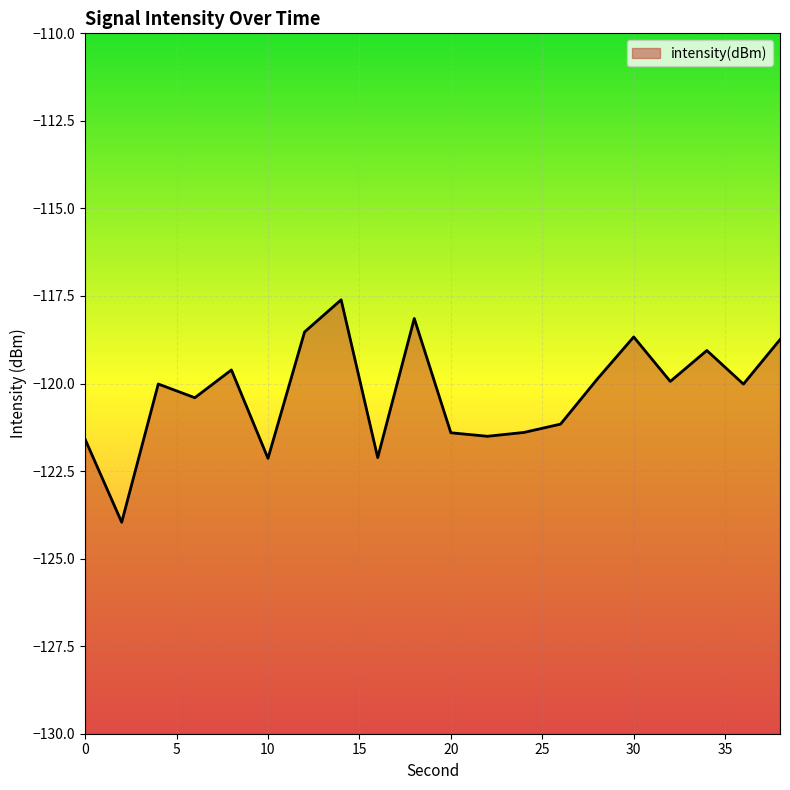

What is the value of the 10th point from the left?

-118.1